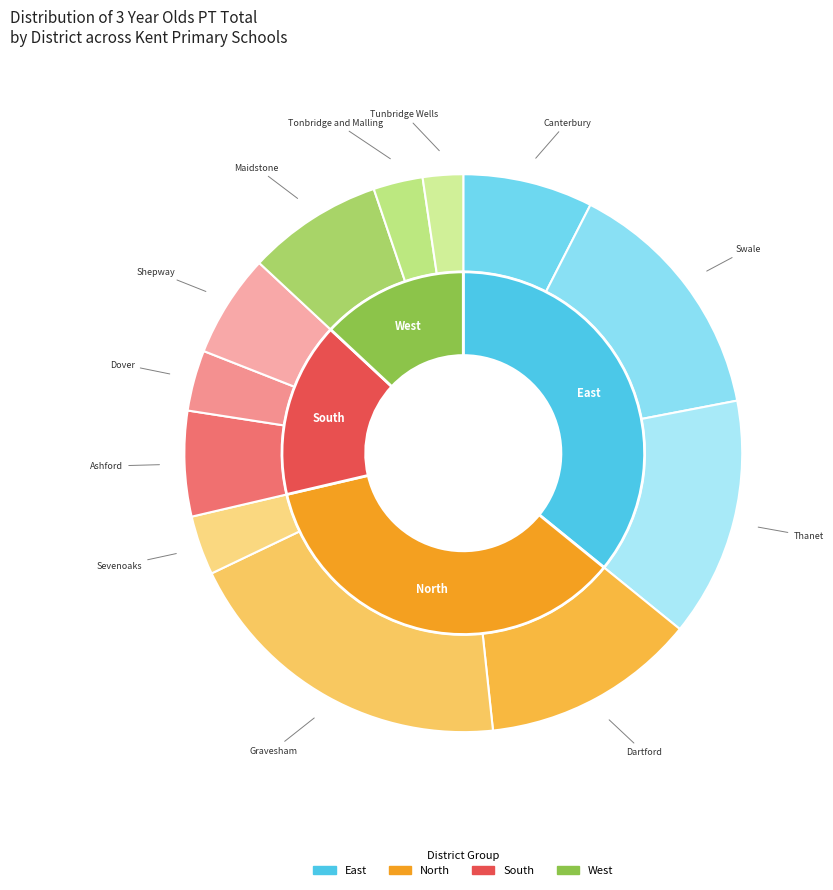

Approximately how many times larger is the value at Thanet compared to Swale?

1.0